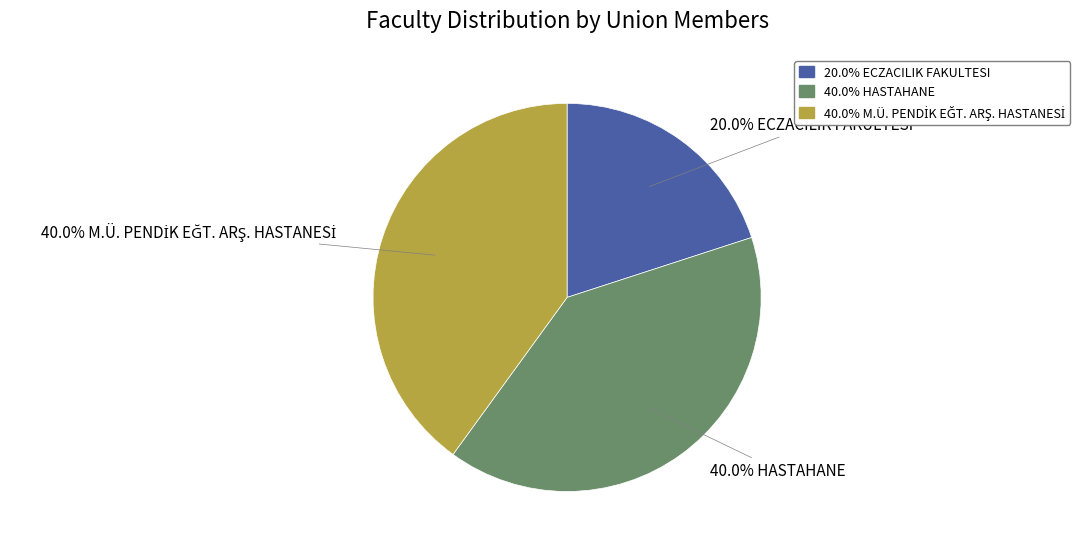

How many segments does this pie chart have?

3